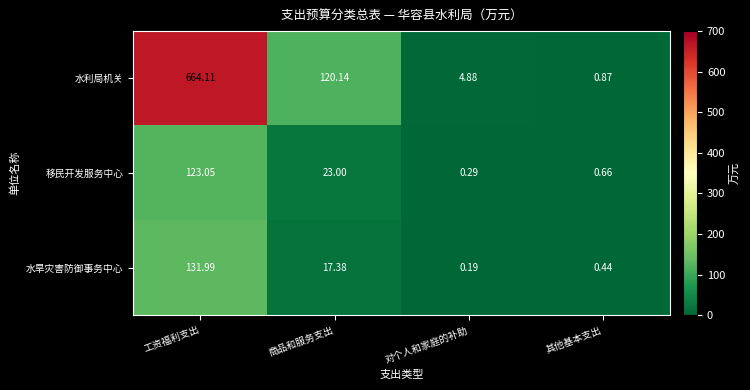

What is the total value across all series at 其他基本支出?

2.0